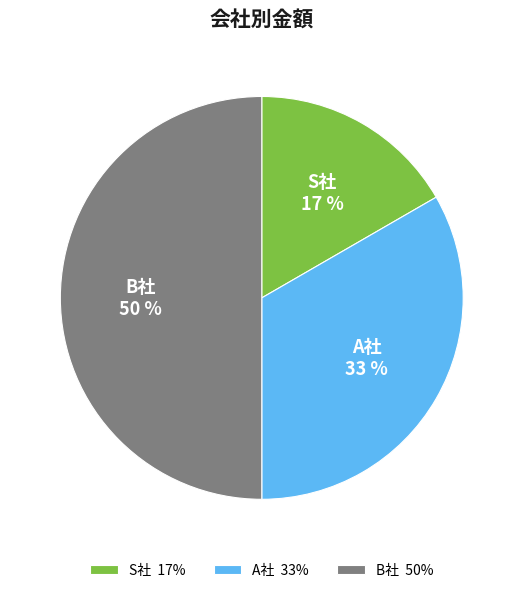

Count the number of slices in the pie.

3